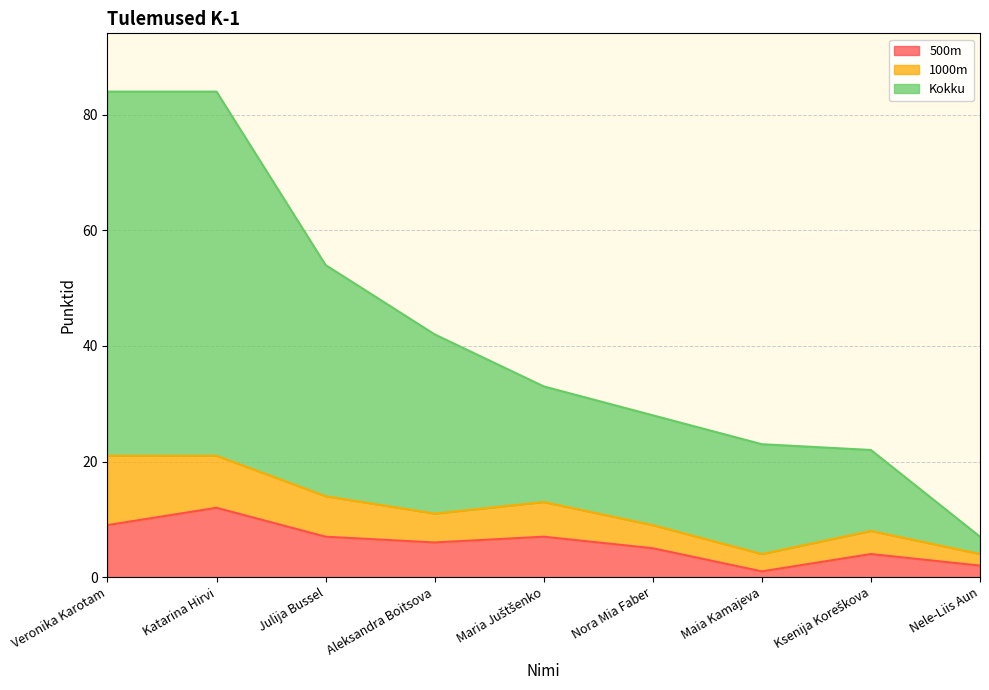

Is it true that 500m equals 12 at Katarina Hirvi?

True